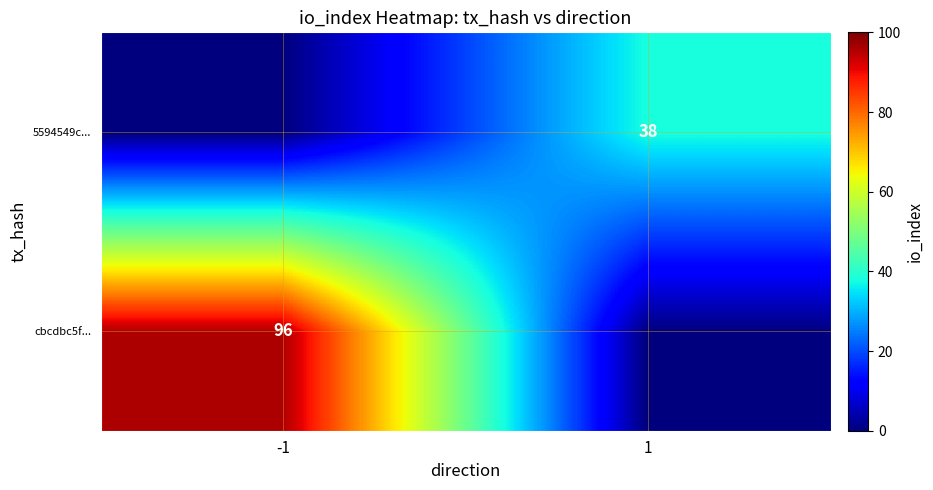

The value of cbcdbc5f... at -1 is 96. True or false?

True